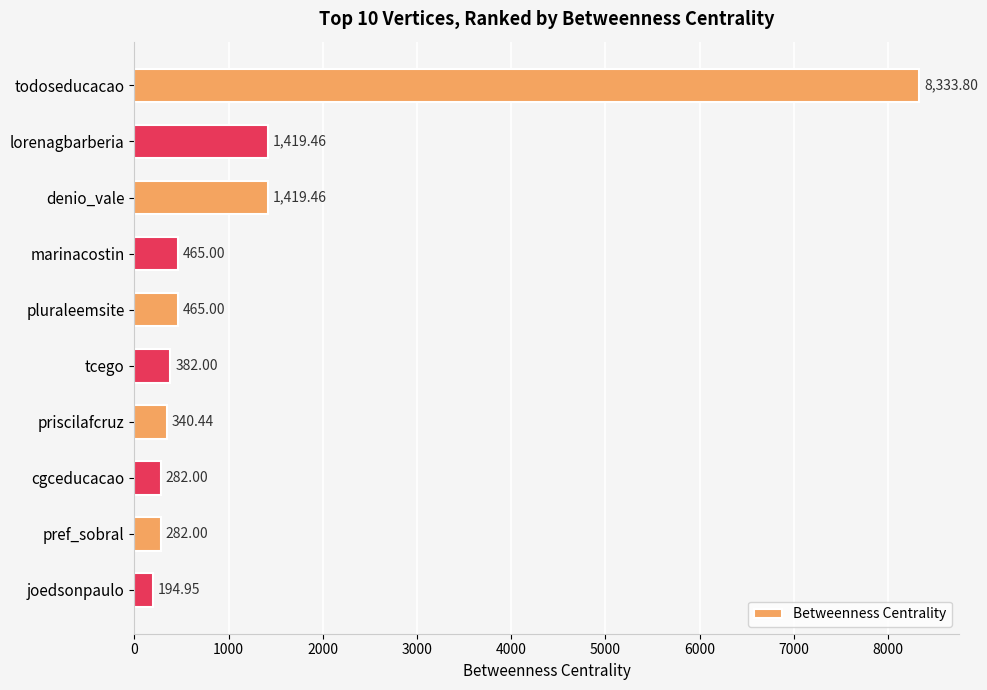

Which category has the highest value across all series?

todoseducacao